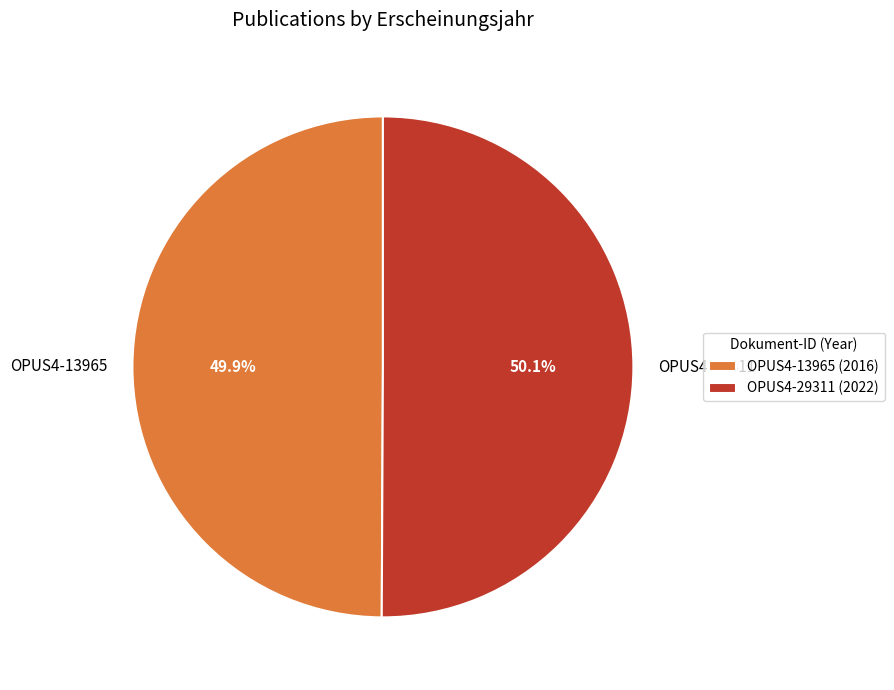

Is there any slice that represents more than half of the pie?

Yes